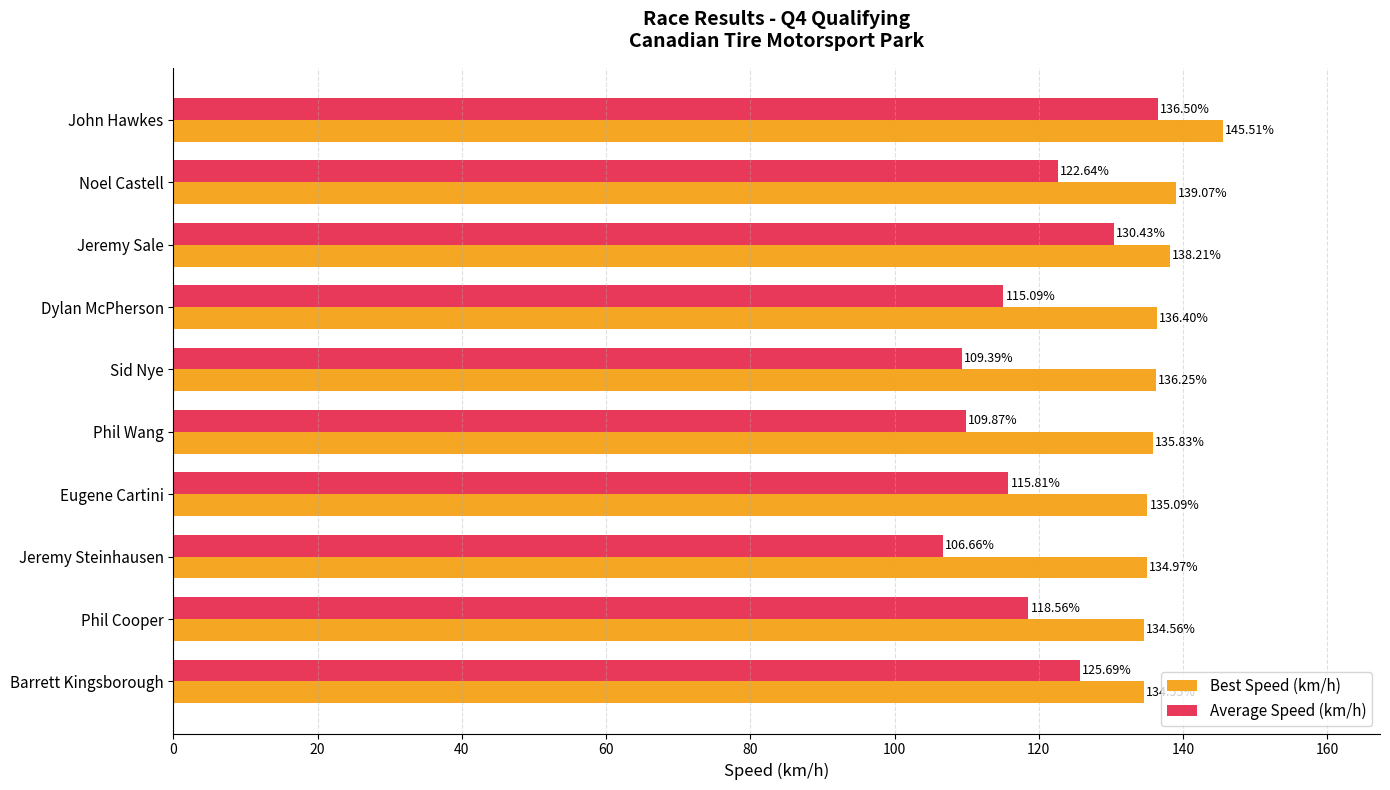

What is the sum of all Best Speed (km/h) values?

1370.4